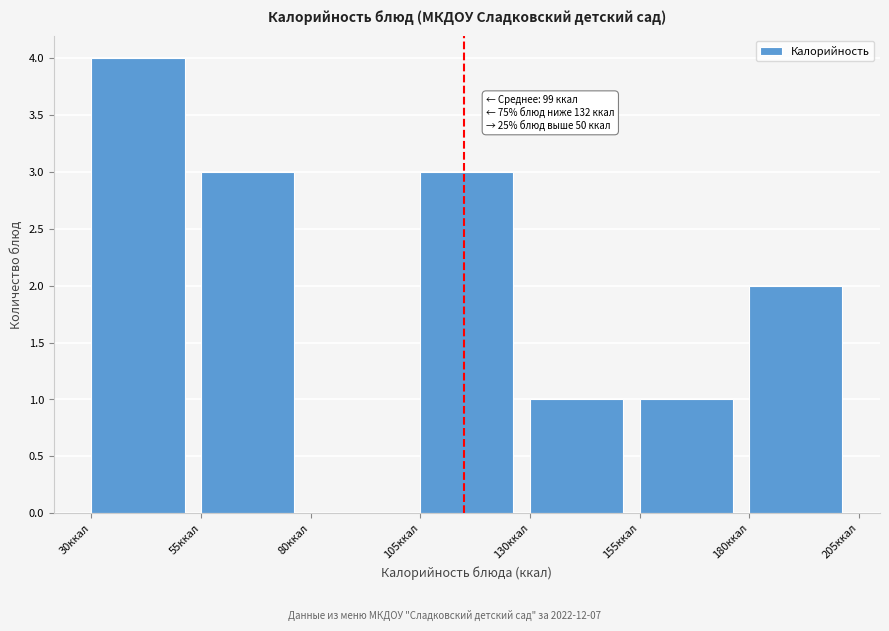

Which range on the x-axis has the tallest bar?

30 to 55